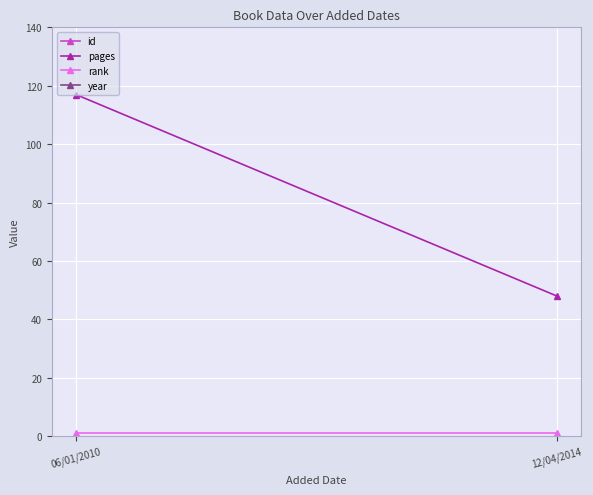

What is the sum of the pages values at 06/01/2010 and 12/04/2014?

165